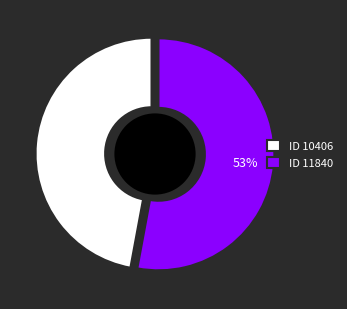

How many slices are in this pie chart?

2